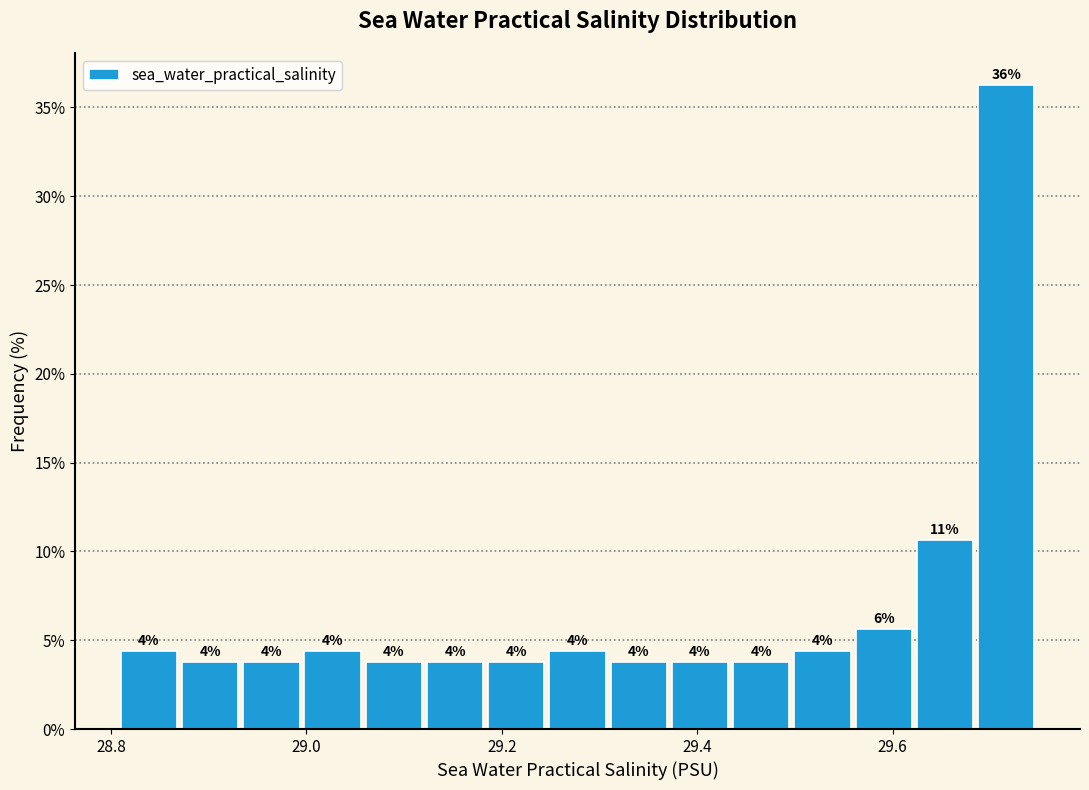

Around what value on the x-axis is the tallest bar? Give the approximate position of its centre, as read against the axis.

29.72